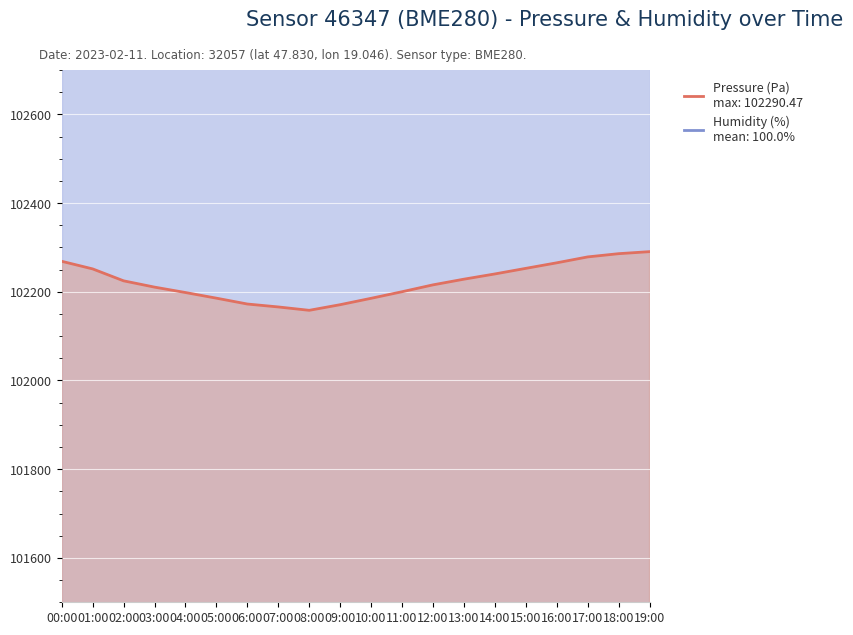

What is the label of the 5th point from the right?

15:00